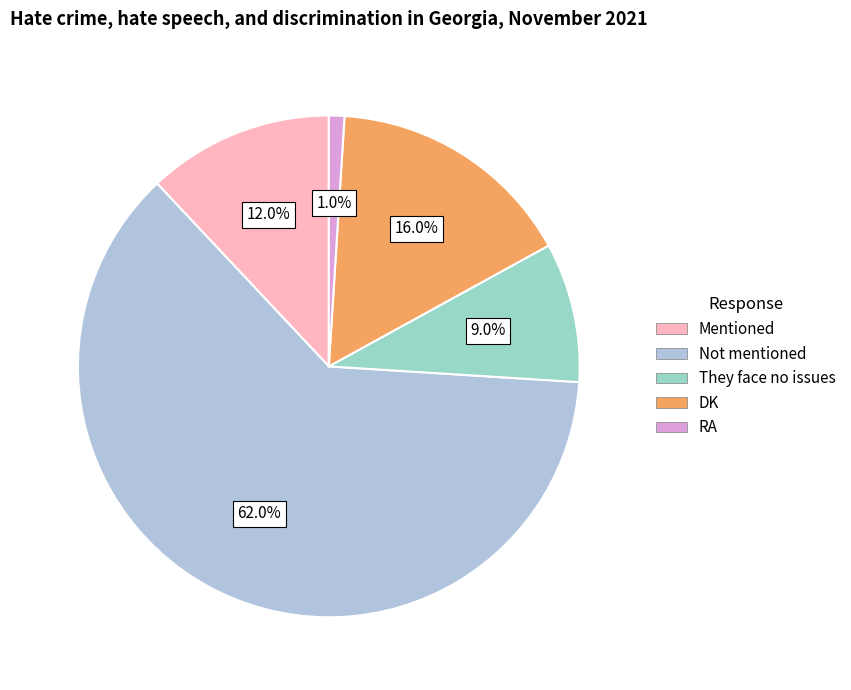

To the nearest percent, what is the combined percentage of Not mentioned and DK?

78%